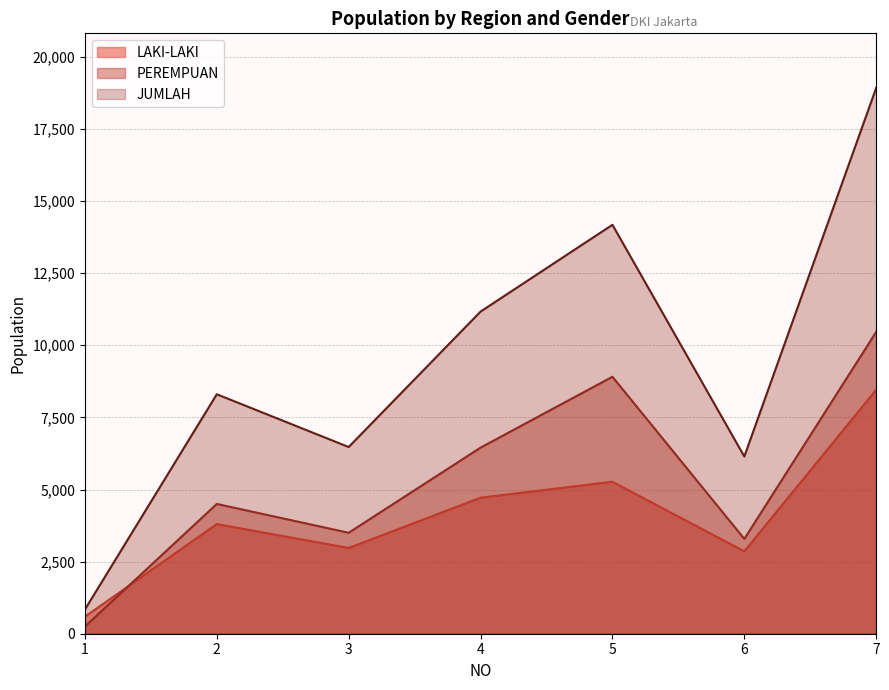

Reading left to right, extract all data points from this chart.

LAKI-LAKI: 590	3802	2973	4716	5268	2857	8459
PEREMPUAN: 249	4500	3500	6452	8909	3288	10464
JUMLAH: 839	8302	6473	11168	14177	6145	18923